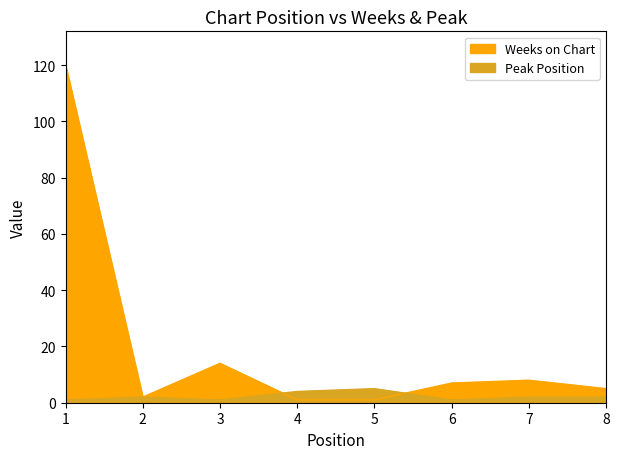

How many data points in Peak Position are less than 2?

3